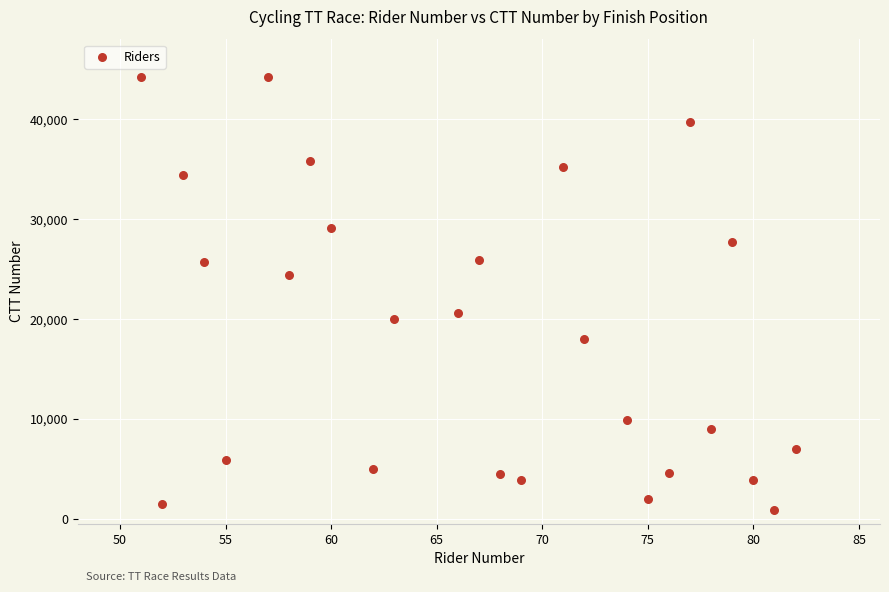

What is the range of Y values (max minus min)?

43408